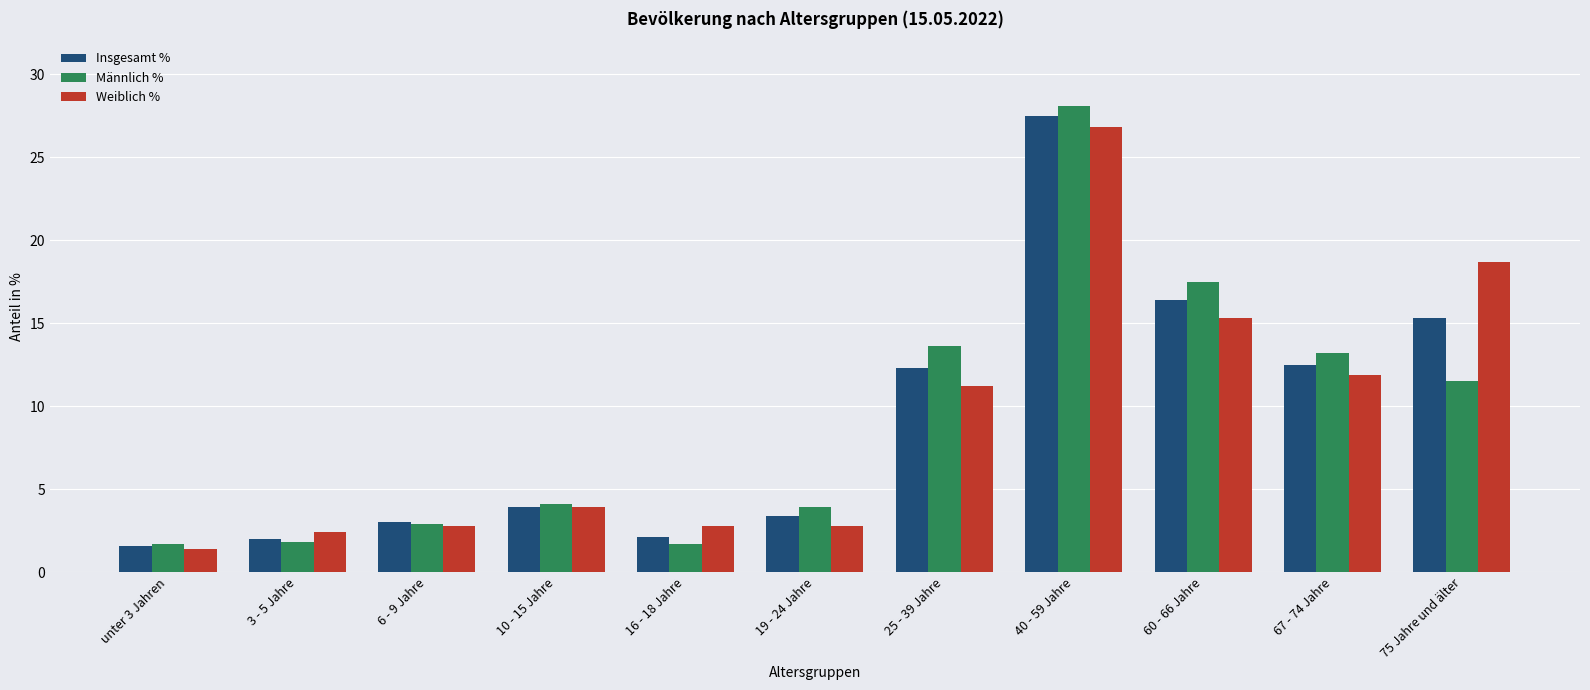

Which series changed the most between 19 - 24 Jahre and 60 - 66 Jahre?

Männlich %